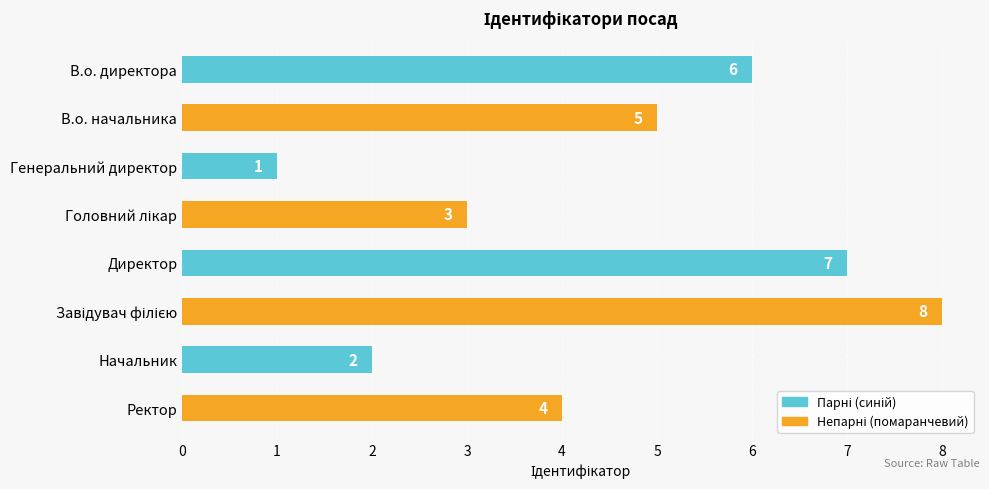

What is the sum of all values?

36